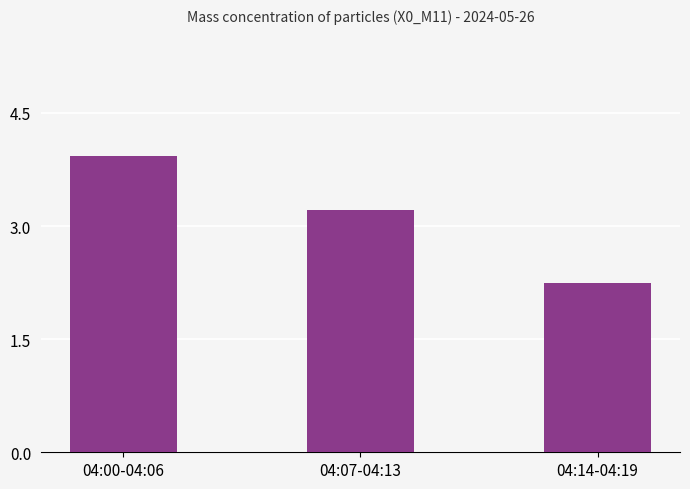

The chart shows a value of 2.2 at 04:14-04:19. True or false?

True